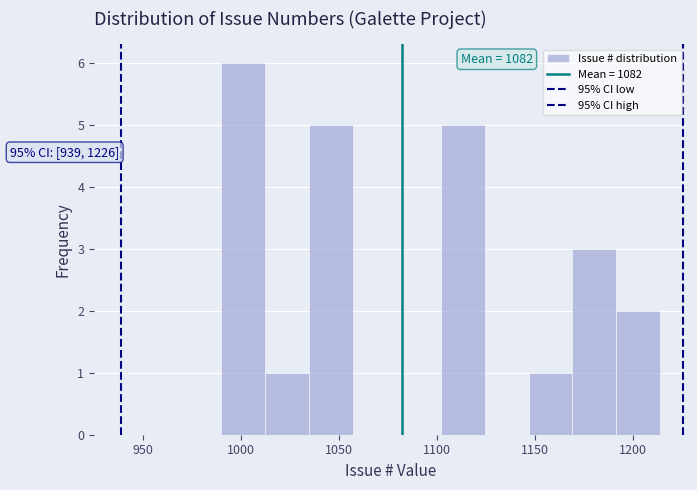

Over which range of the x-axis is the bar tallest?

990 to 1010